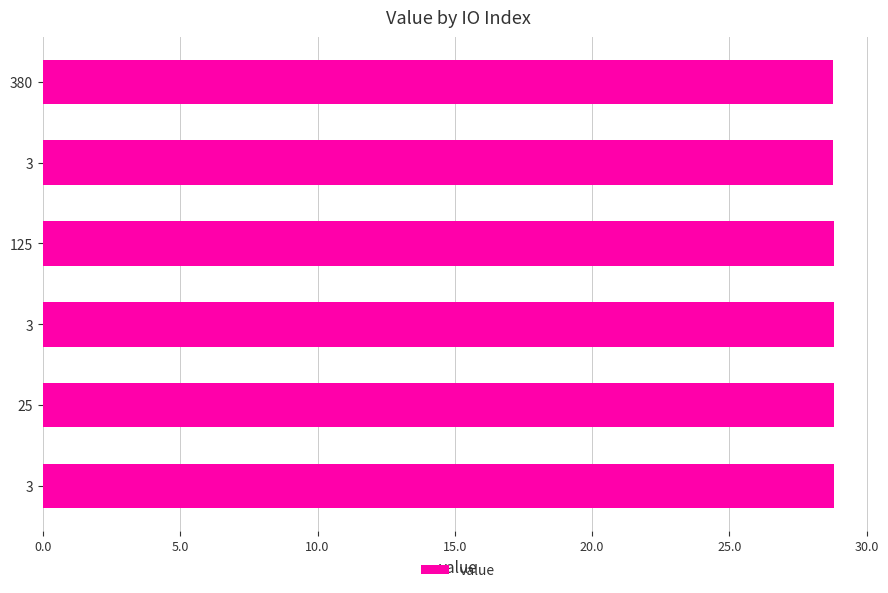

How many distinct data groups are displayed?

1